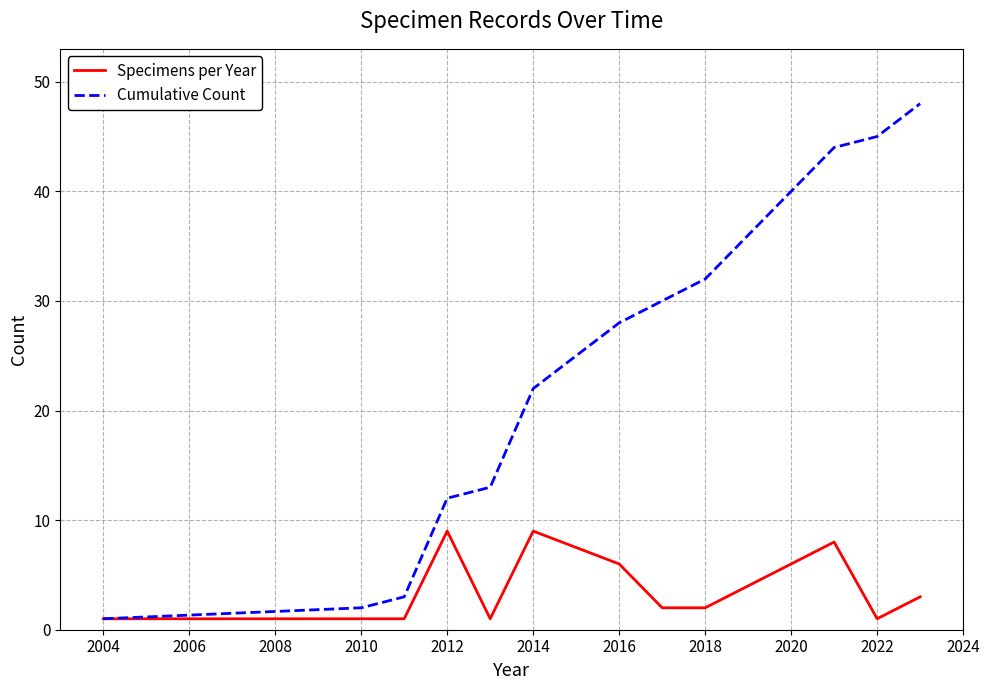

Which series has the largest total across all categories?

Cumulative Count